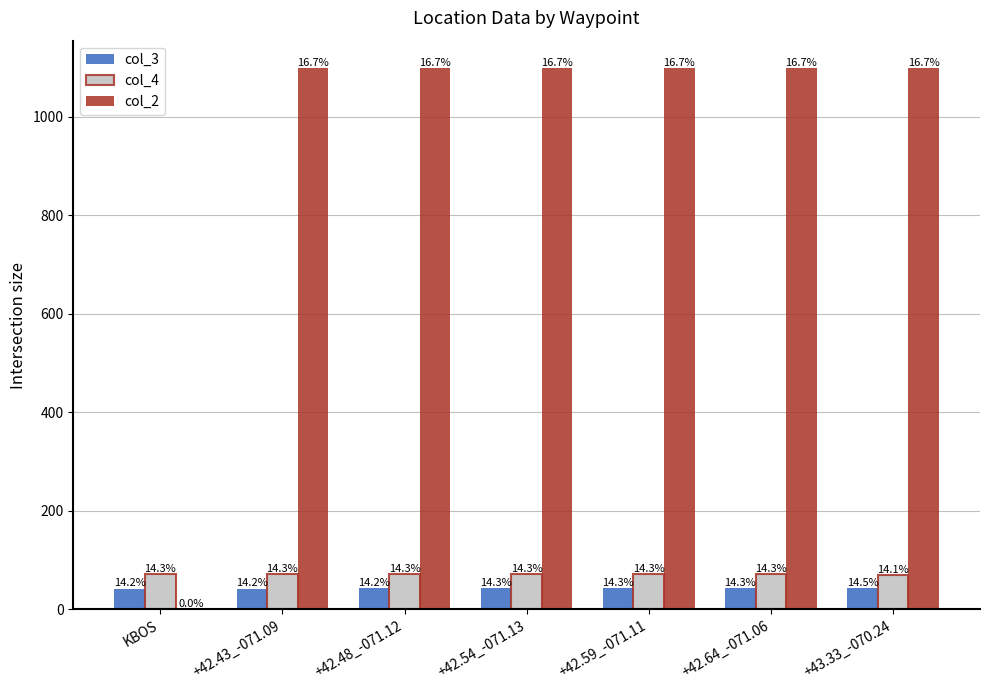

What is the label of the 4th bar from the left?

+42.54_-071.13